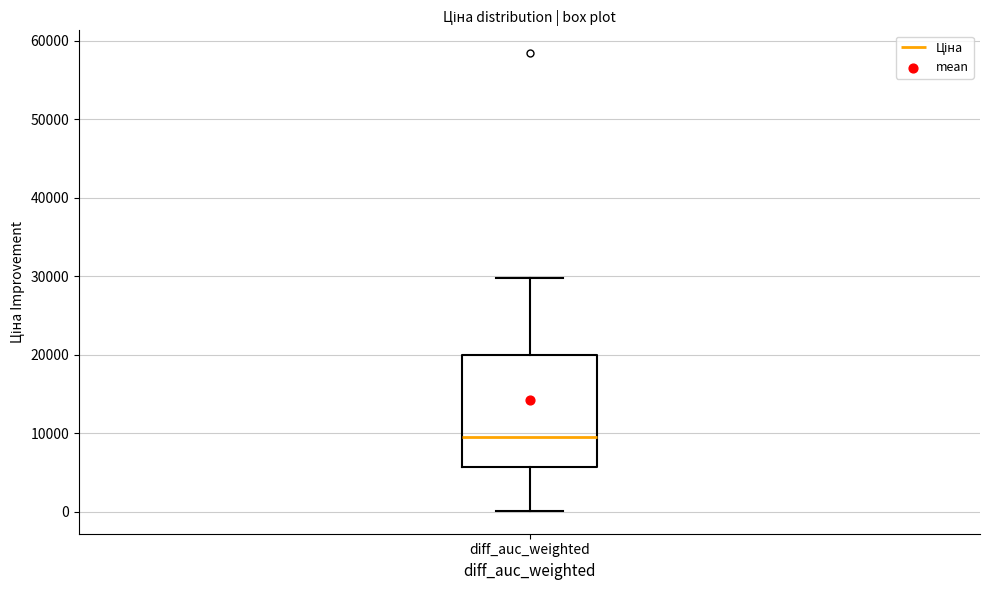

Where is the lower edge of the box for diff_auc_weighted on the y-axis? The values are not printed on the chart, so give them approximately, as read against the axis.

6000